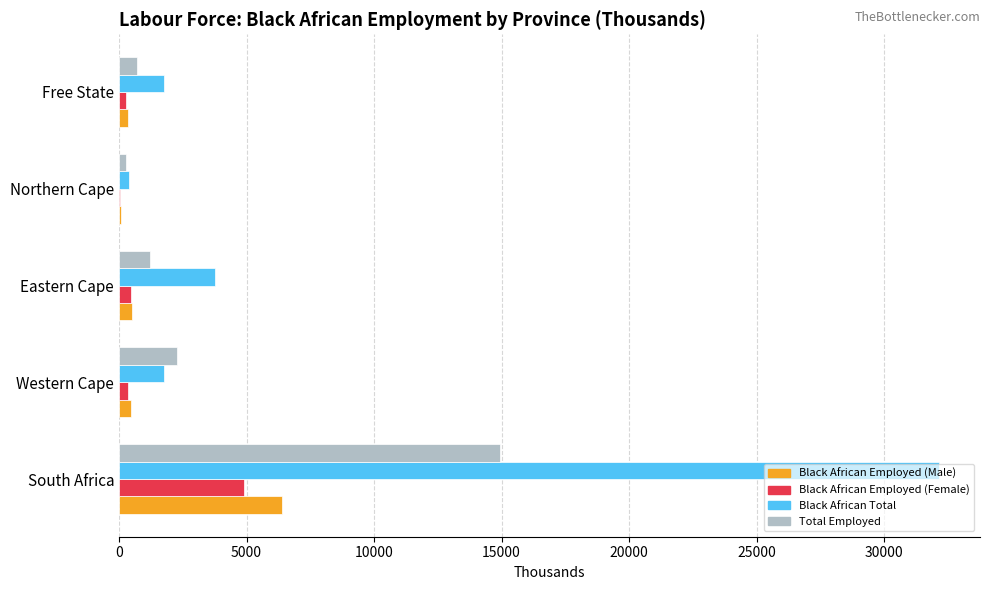

Which series has the largest total across all categories?

Black African Total